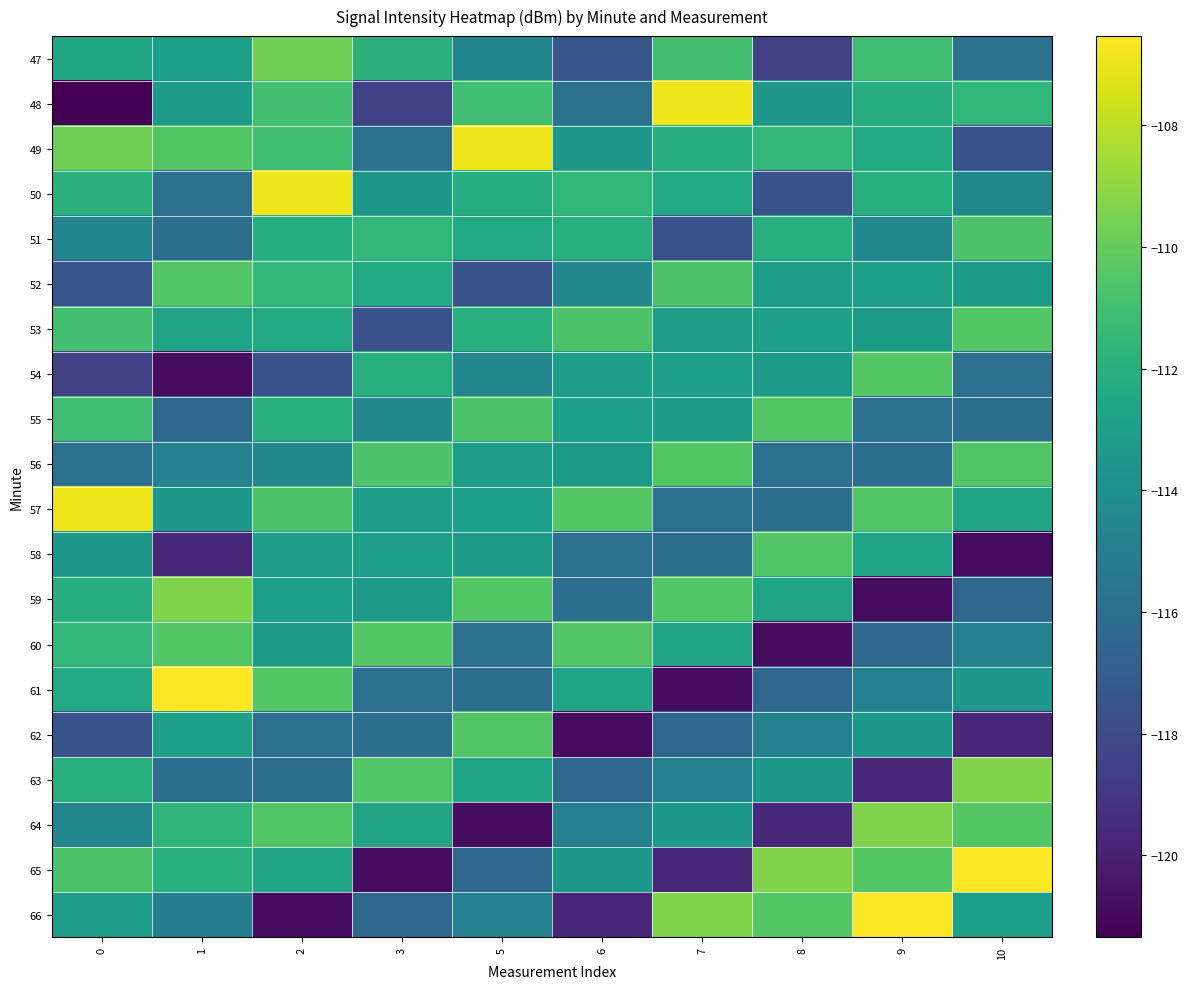

Count the number of categories in the chart.

10